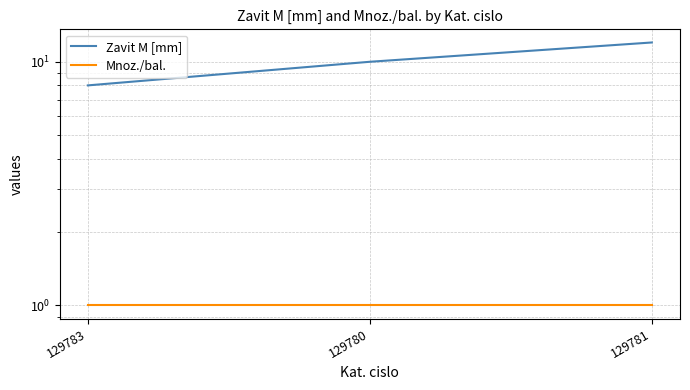

Does the chart display data point markers on the line(s)?

No